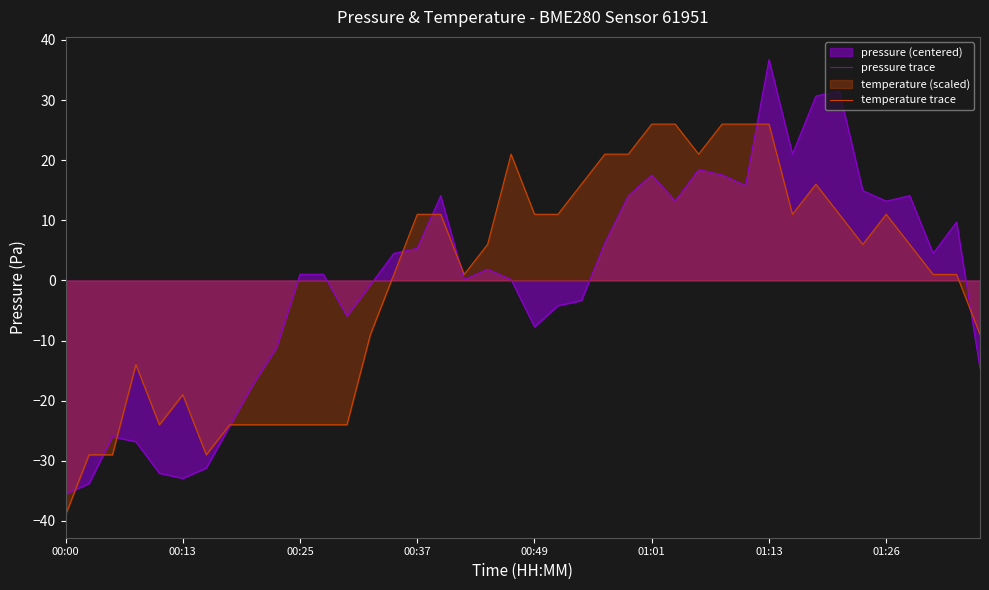

In pressure trace, how many points are higher than both neighbors (excluding endpoints)?

9